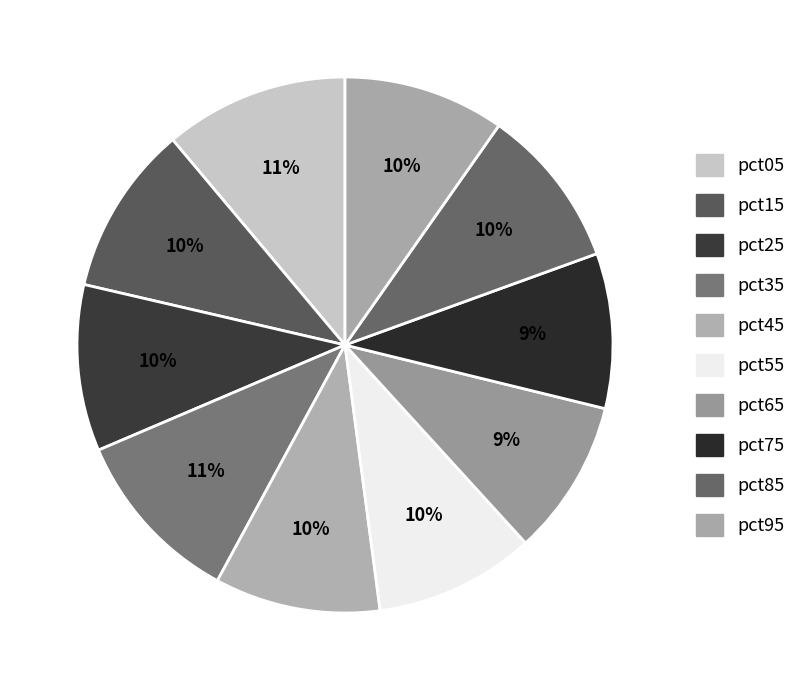

Count the number of slices in the pie.

10